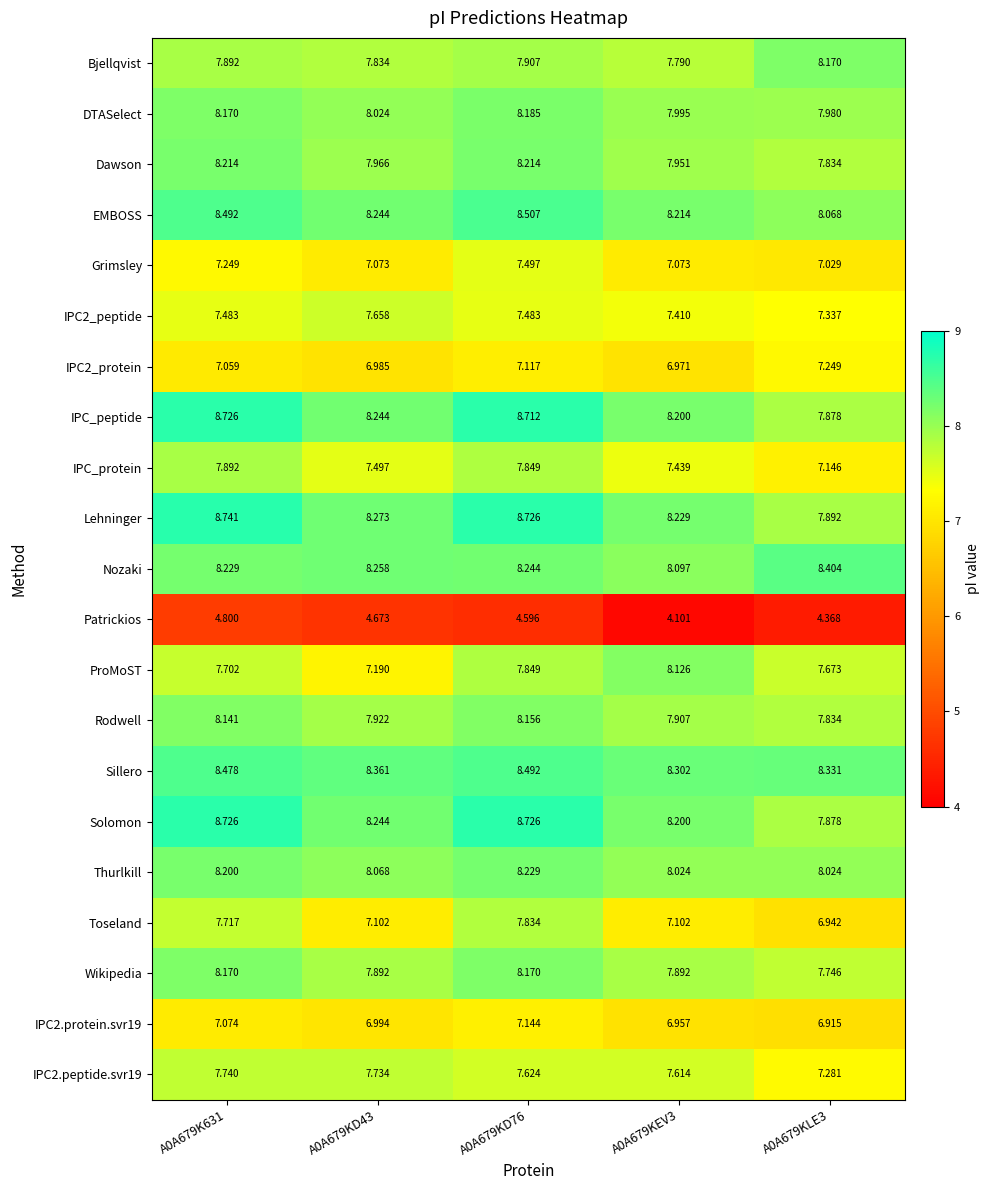

Which series has the largest total across all categories?

Sillero